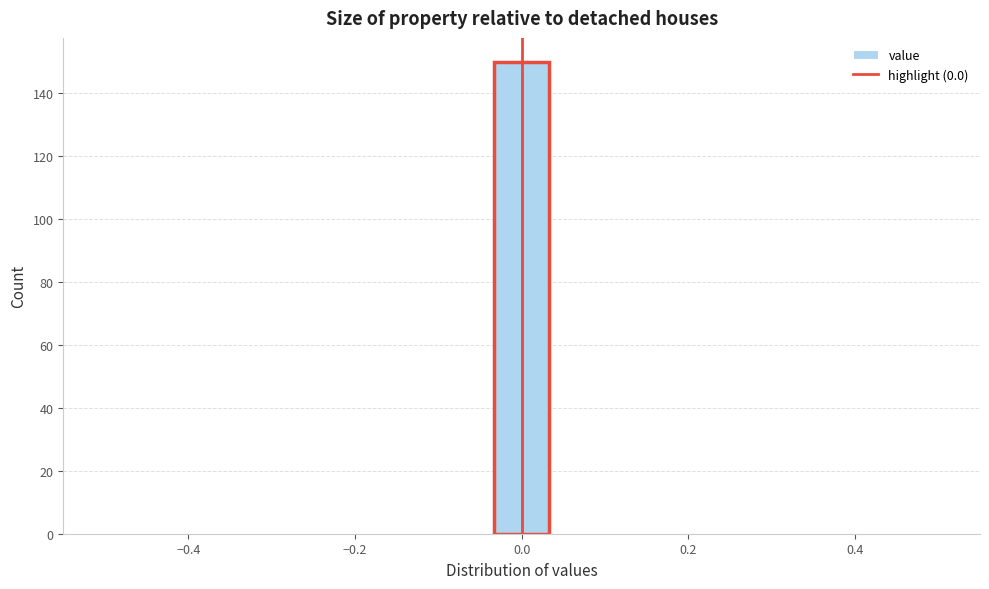

Around what value on the x-axis is the tallest bar? Give the approximate position of its centre, as read against the axis.

0.00